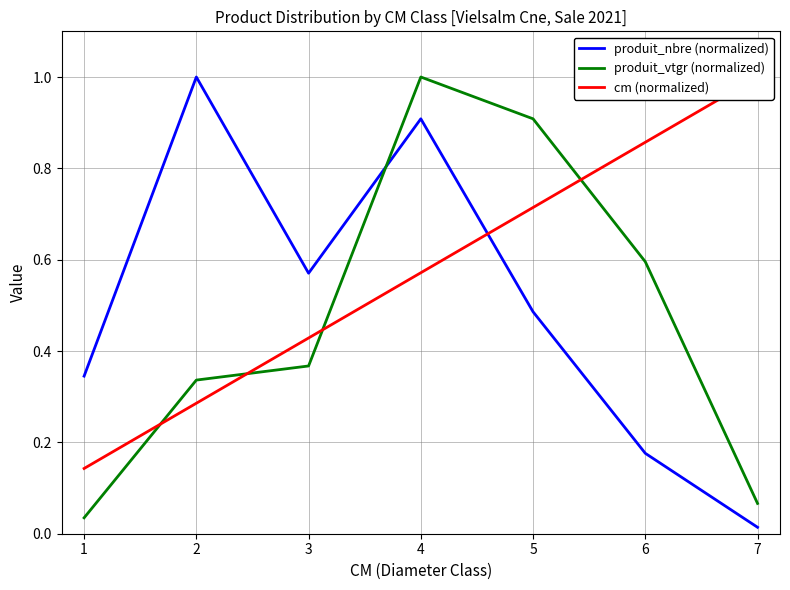

How many times do produit_vtgr (normalized) and produit_nbre (normalized) cross each other?

1